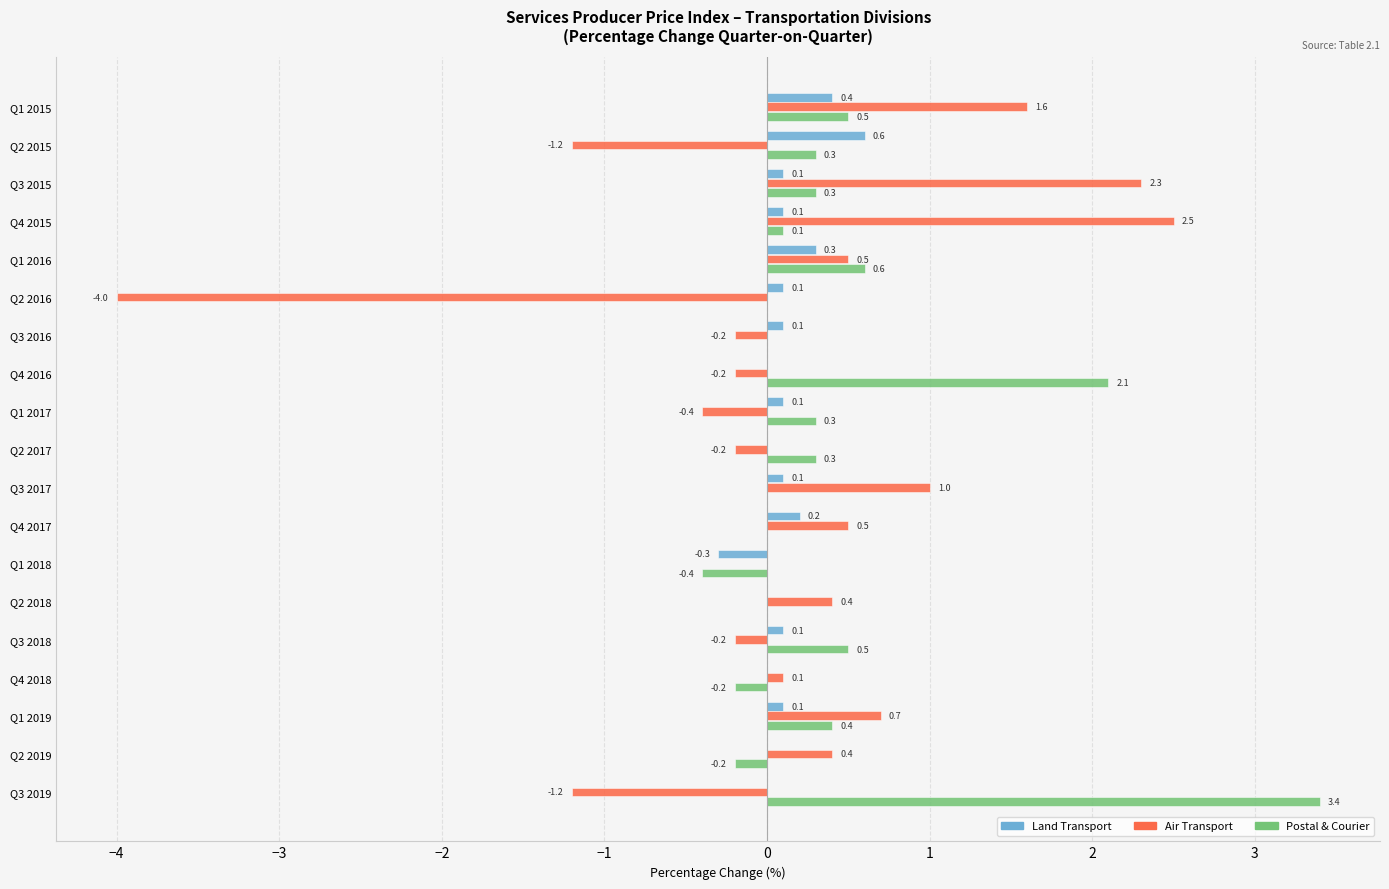

Count the number of categories in the chart.

19